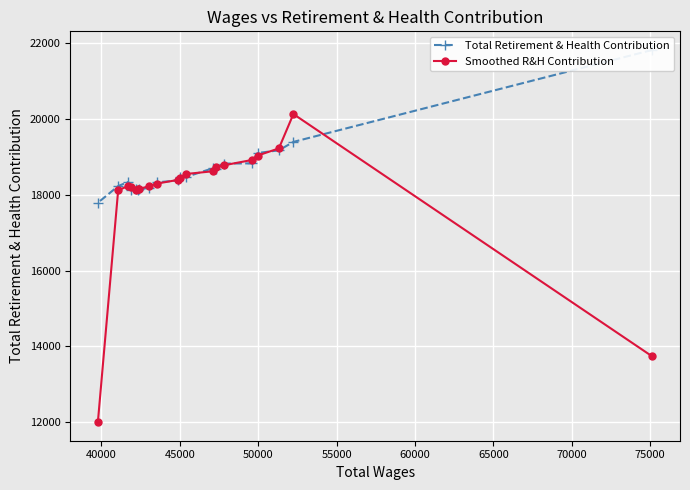

After their last crossing, which series has the higher values: Smoothed R&H Contribution or Total Retirement & Health Contribution?

Total Retirement & Health Contribution